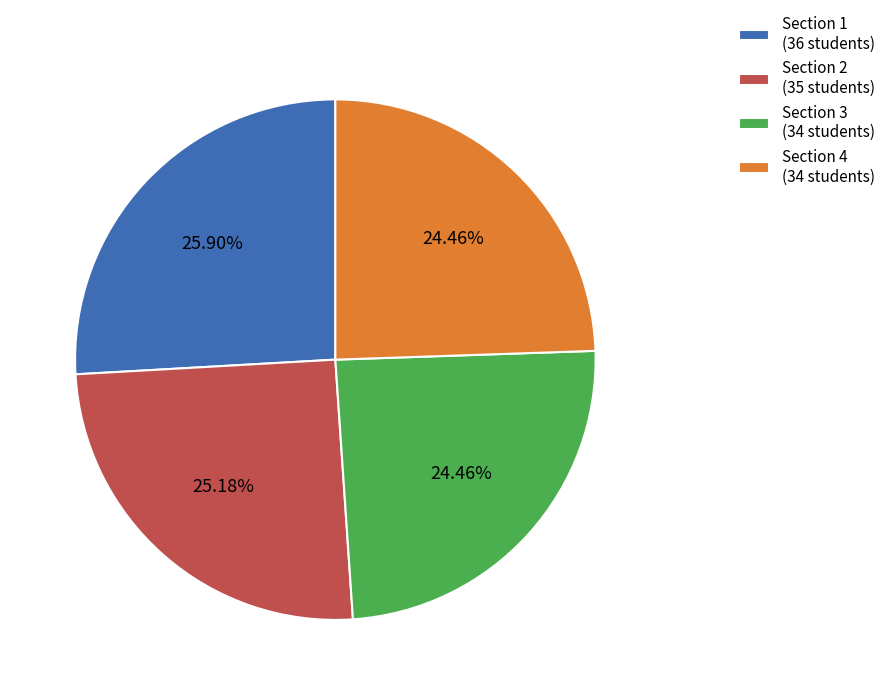

Is there any slice that represents more than half of the pie?

No